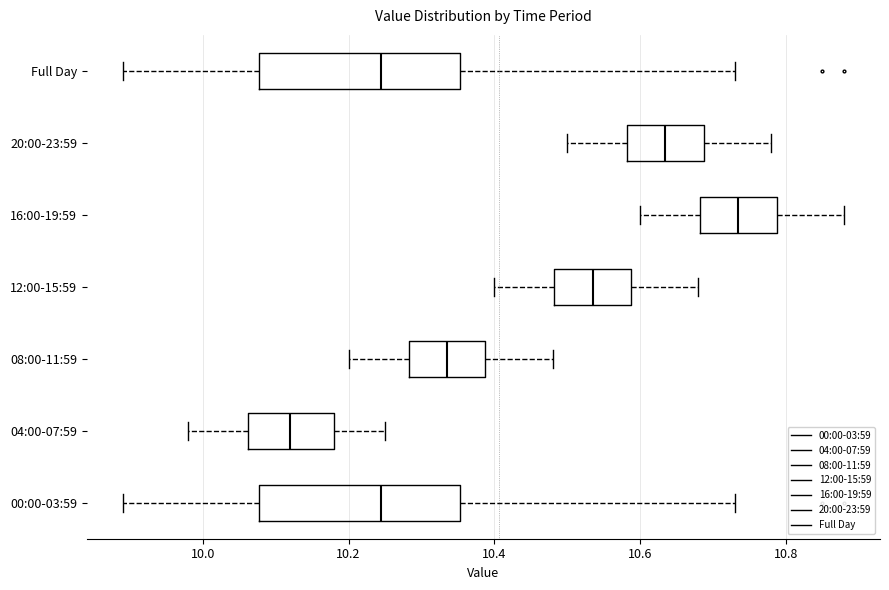

Which box has the furthest to the right median line?

16:00-19:59